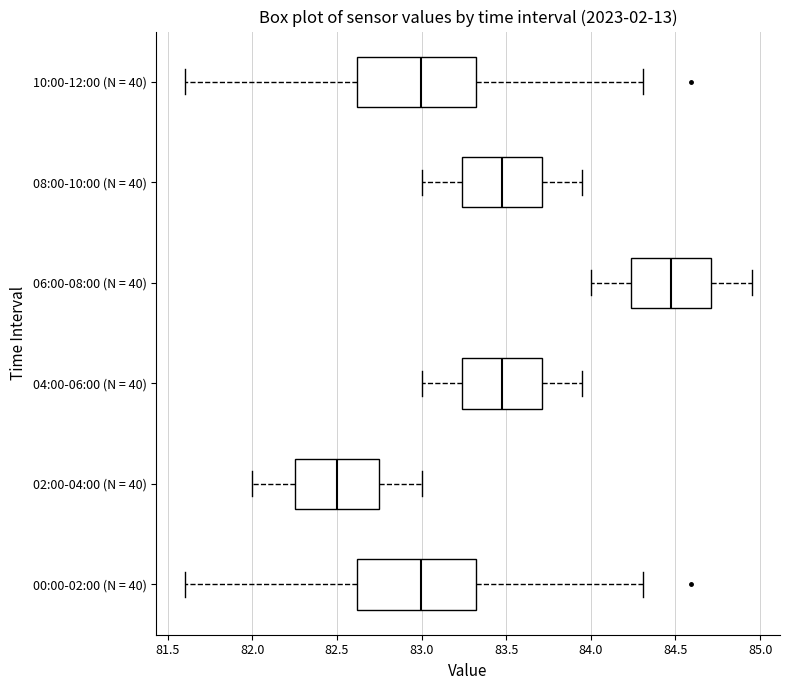

Reading bottom to top, read every box against the x-axis: the position of its median line, the range the box covers, and the ends of its whiskers. The values are not printed on the chart, so give them approximately, as read against the axis.

00:00-02:00 (N = 40): median 83.00, box 82.60 to 83.30, whiskers 81.60 to 84.30
02:00-04:00 (N = 40): median 82.50, box 82.25 to 82.75, whiskers 82.00 to 83.00
04:00-06:00 (N = 40): median 83.50, box 83.25 to 83.70, whiskers 83.00 to 83.95
06:00-08:00 (N = 40): median 84.50, box 84.25 to 84.70, whiskers 84.00 to 84.95
08:00-10:00 (N = 40): median 83.50, box 83.25 to 83.70, whiskers 83.00 to 83.95
10:00-12:00 (N = 40): median 83.00, box 82.60 to 83.30, whiskers 81.60 to 84.30